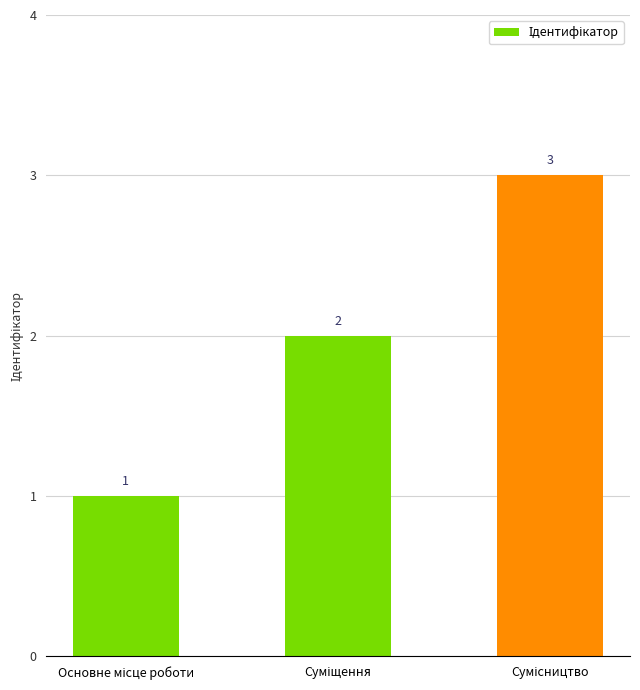

Count the values in the range 1 to 3.

3